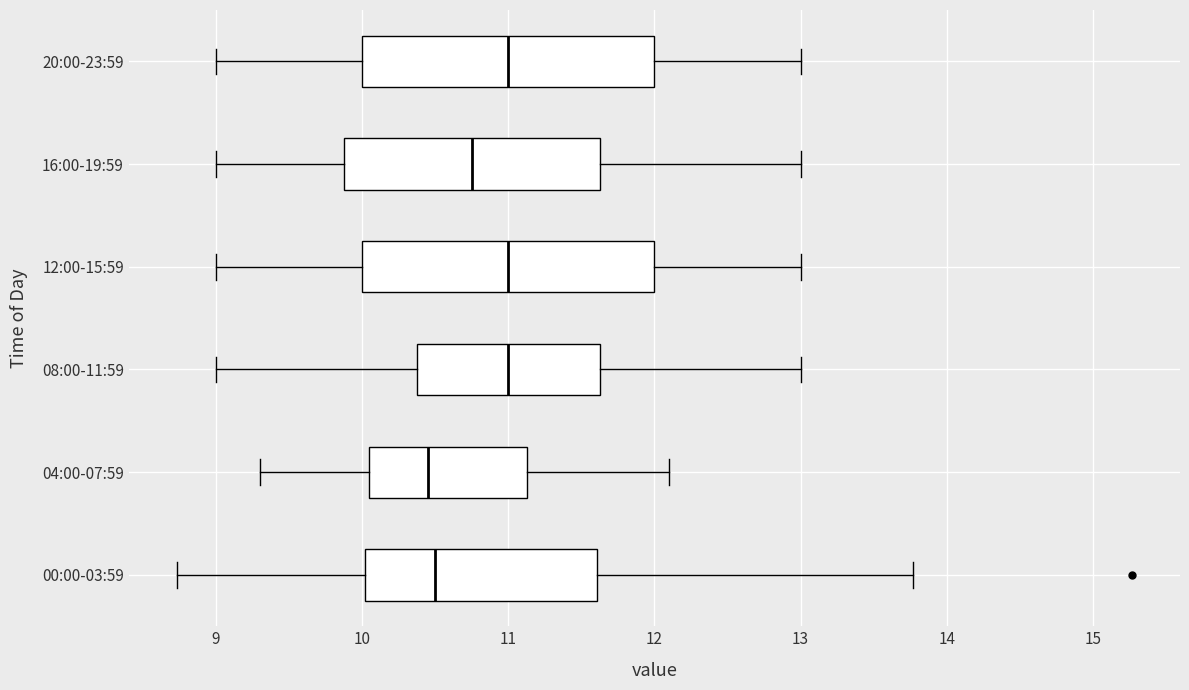

Where does the right whisker of the box for 04:00-07:59 end on the x-axis? The values are not printed on the chart, so give them approximately, as read against the axis.

12.1